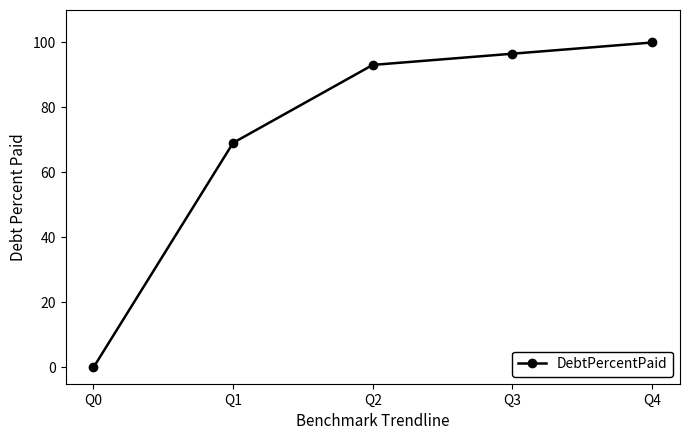

Rank the categories by value from lowest to highest.

Q0, Q1, Q2, Q3, Q4